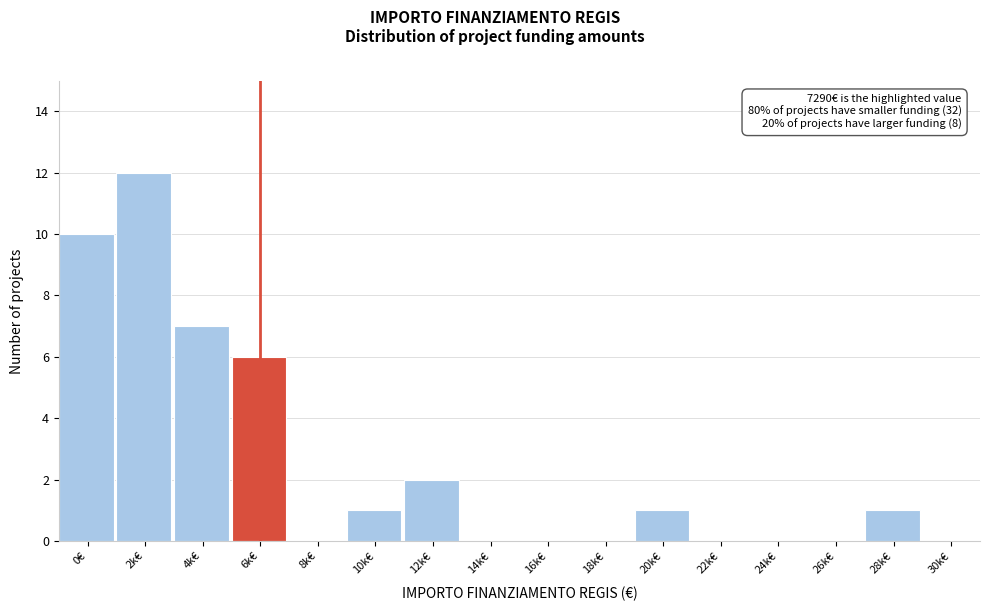

Reading right to left, list all the values displayed in this chart.

30k€=0	28k€=1	26k€=0	24k€=0	22k€=0	20k€=1	18k€=0	16k€=0	14k€=0	12k€=2	10k€=1	8k€=0	6k€=6	4k€=7	2k€=12	0€=10